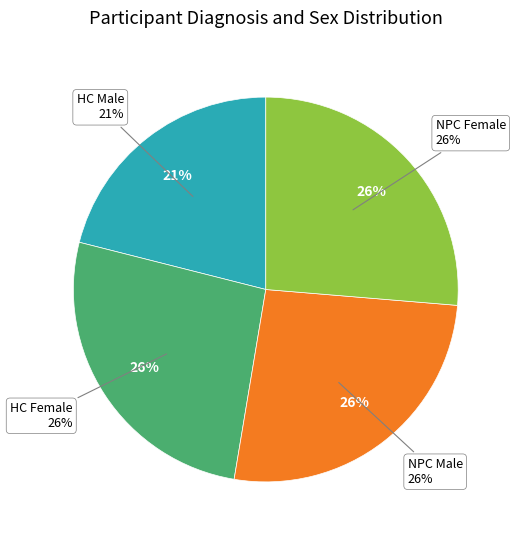

Rank the categories by value from highest to lowest.

HC Female, NPC Male, NPC Female, HC Male